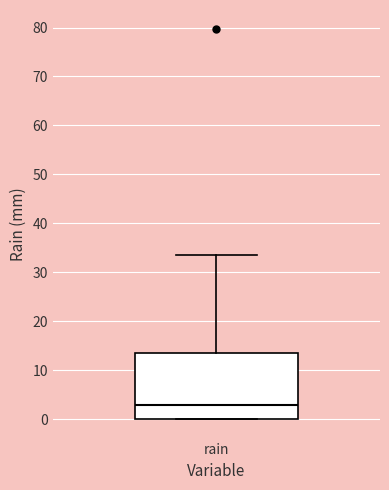

Transcribe this box plot: give where the median line is, the range the box spans, and where the two whiskers end, as read against the y-axis. The values are not printed on the chart, so give them approximately, as read against the axis.

median 3, box 0 to 14, whiskers 0 to 34